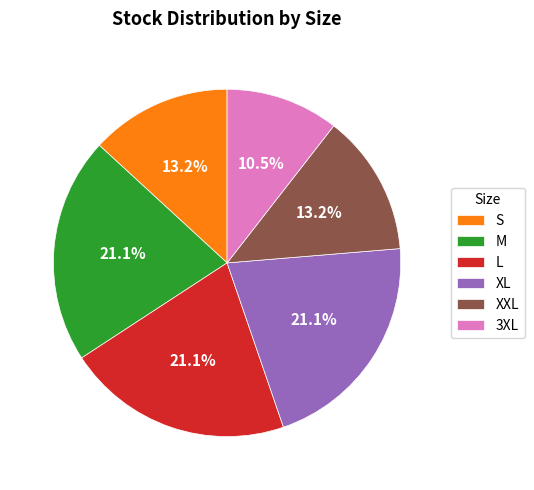

Which category has the smallest portion of the pie?

3XL